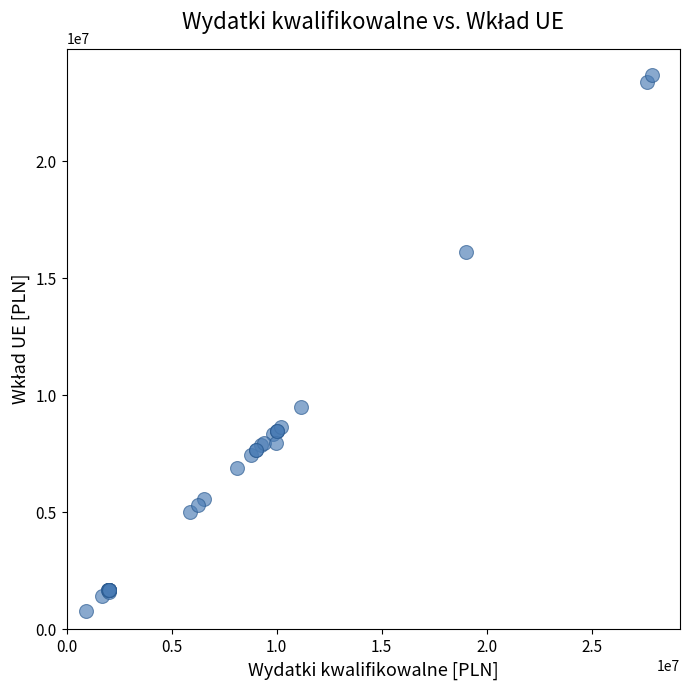

What Y value in the scatter plot is closest to 12238141?

9490132.5